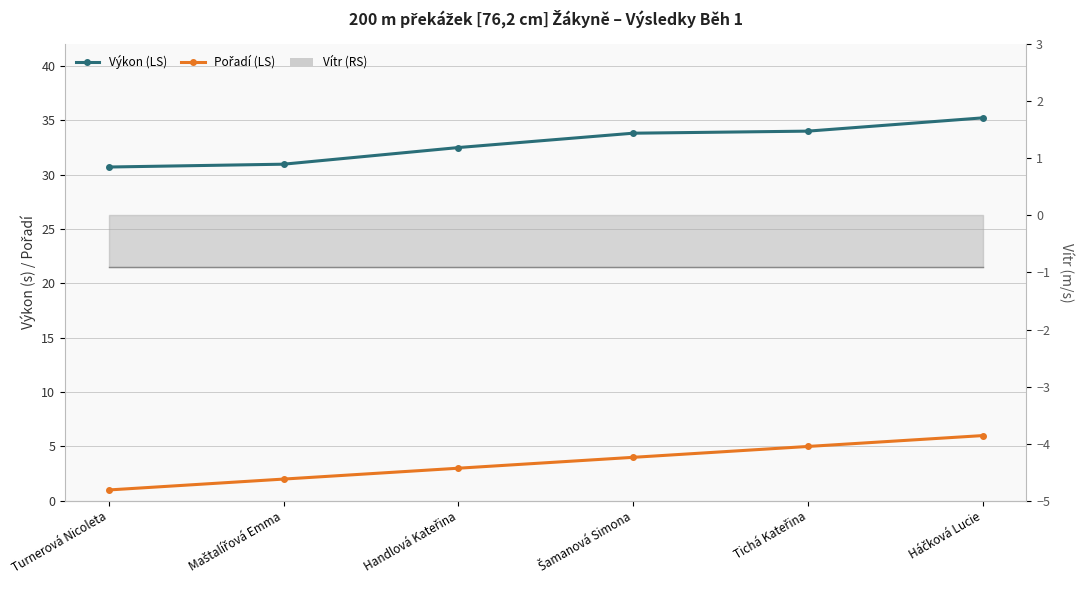

What is the total value across all series at Tichá Kateřina?

39.0